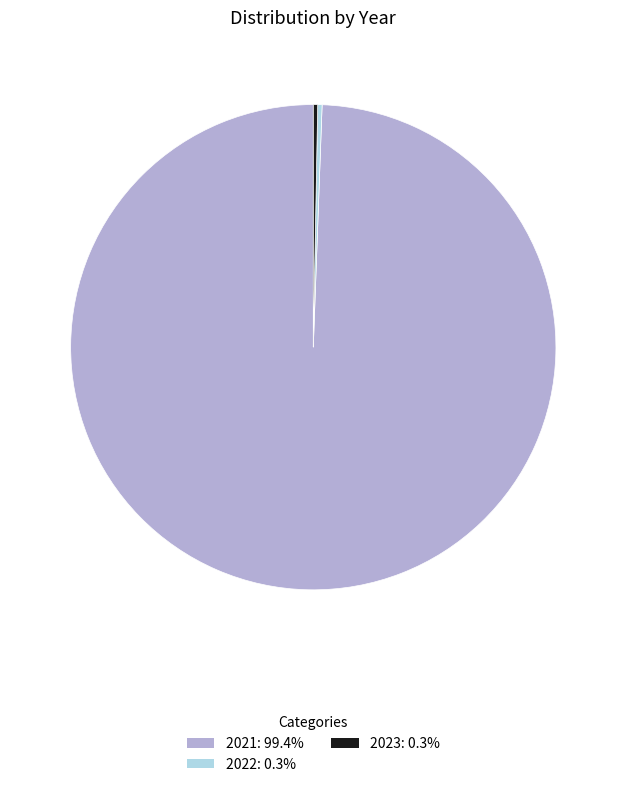

Does any single category account for the majority?

Yes